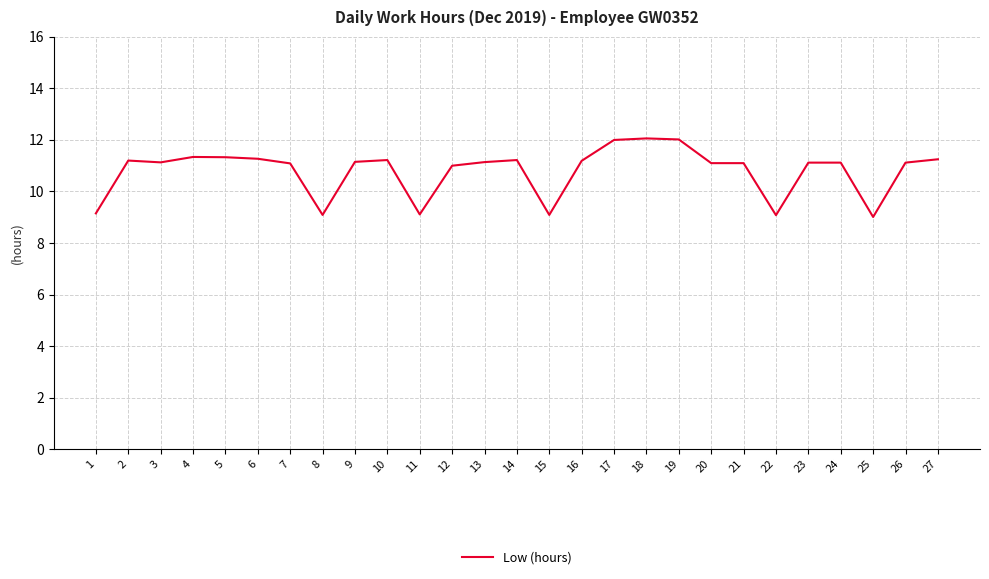

What is the minimum value shown in the chart?

9.0